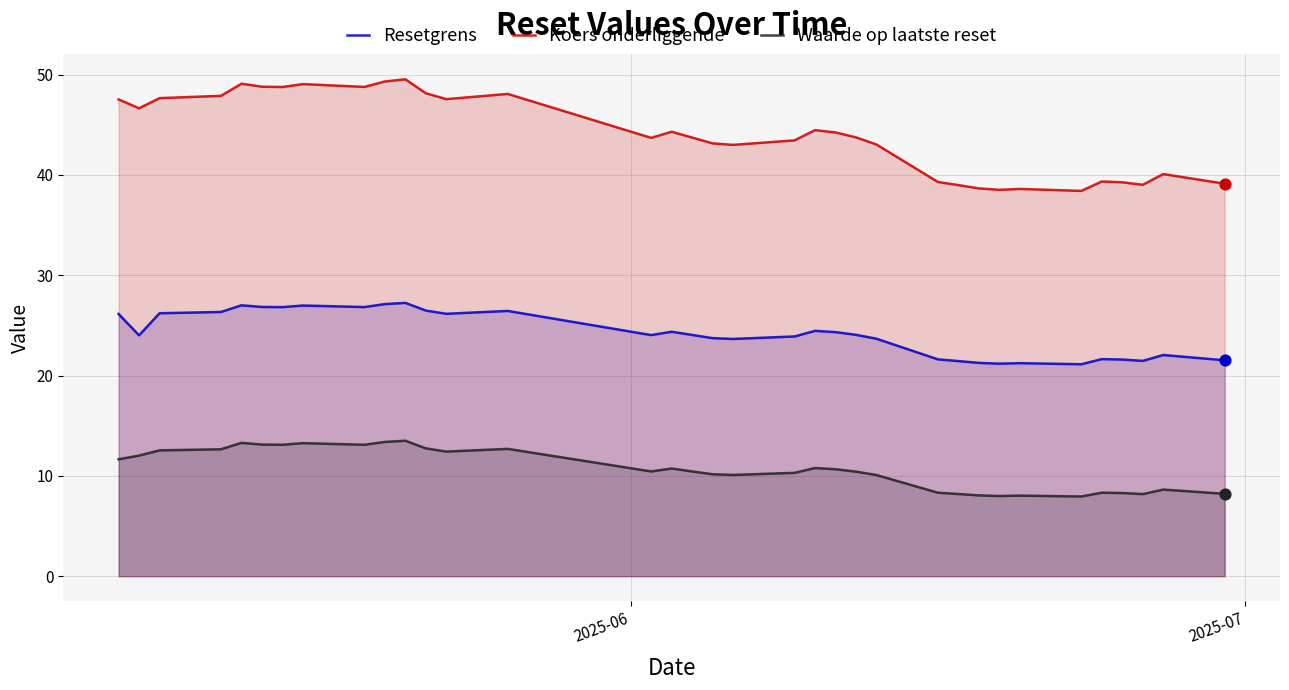

Which series has the largest total across all categories?

Koers onderliggende